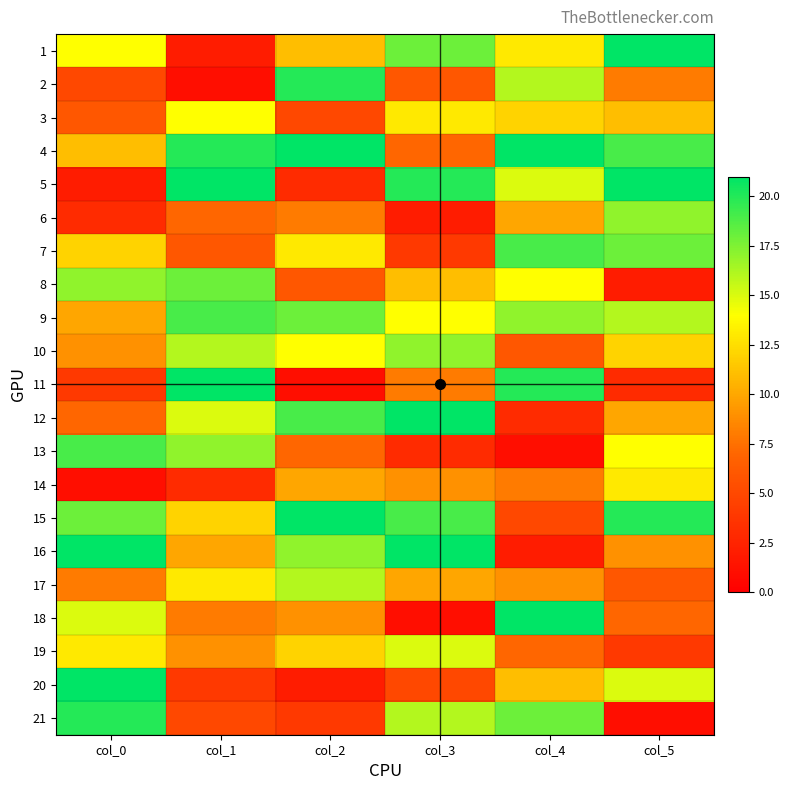

Rank the series at col_4 from highest to lowest value.

4, 18, 11, 7, 21, 9, 2, 5, 8, 1, 3, 20, 6, 17, 14, 19, 10, 15, 12, 16, 13